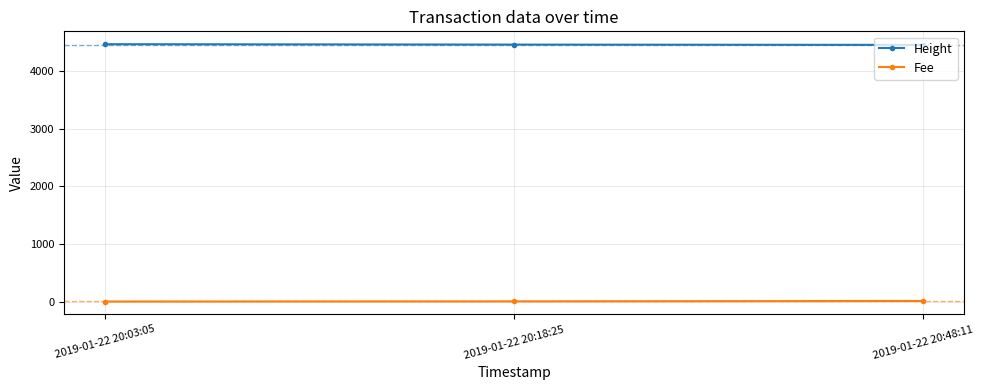

How many distinct data groups are displayed?

2